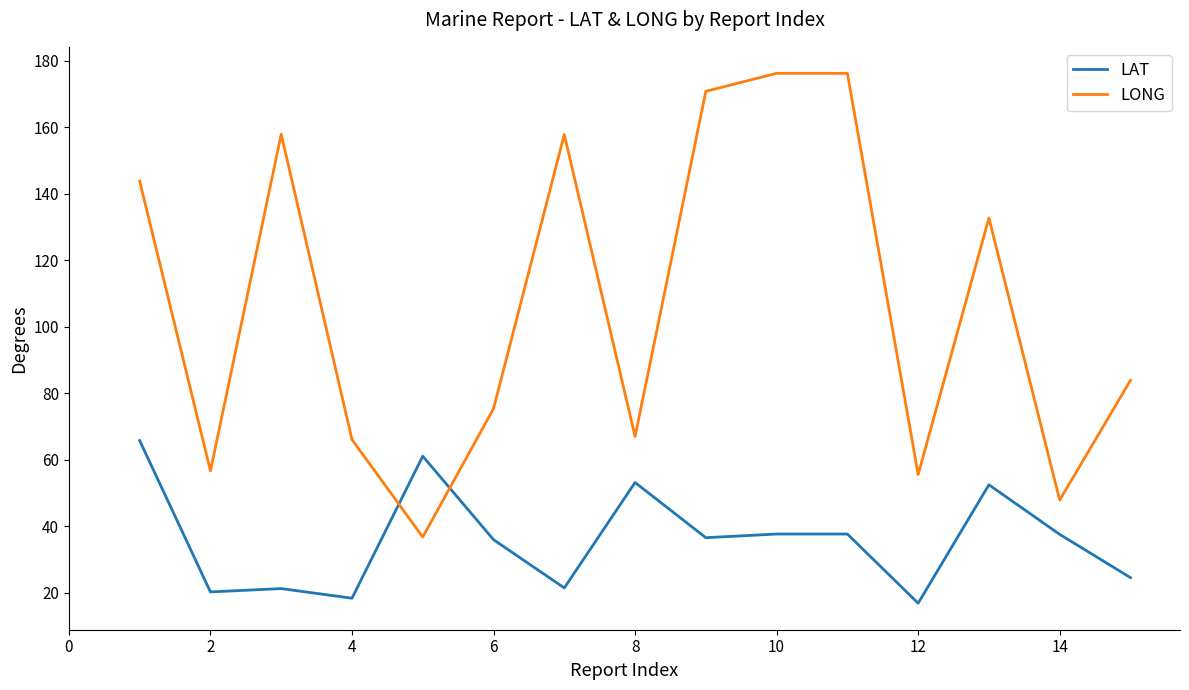

Which series has the largest total across all categories?

LONG